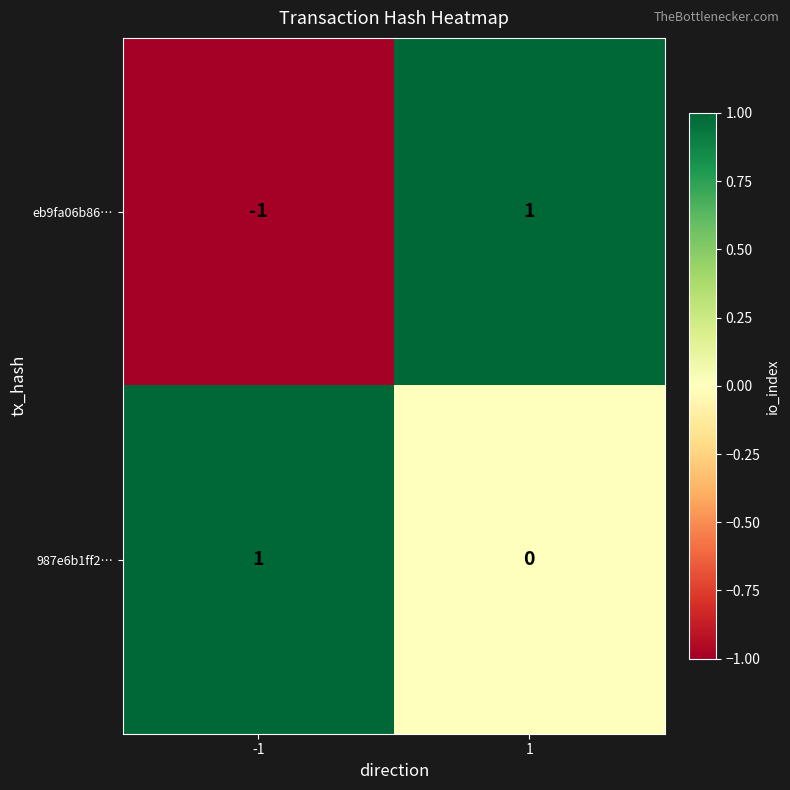

List the series in order of their overall mean, highest first.

987e6b1ff2…, eb9fa06b86…